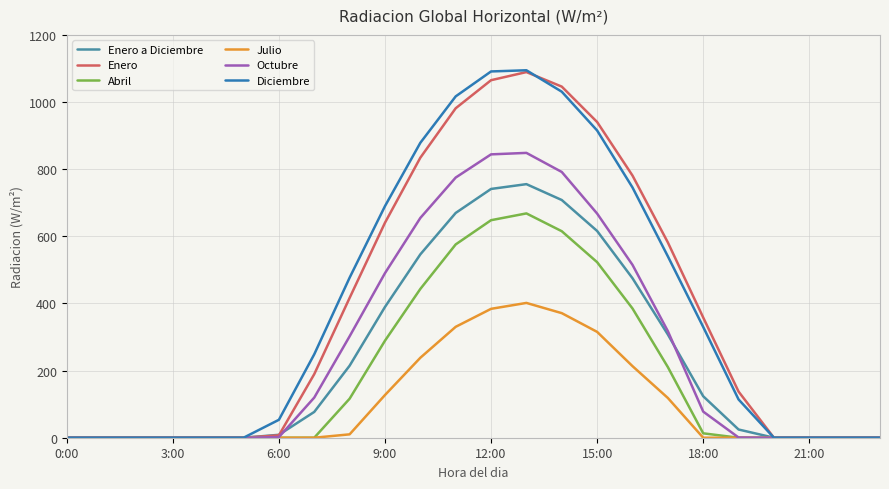

Which series has the largest range (max minus min)?

Diciembre